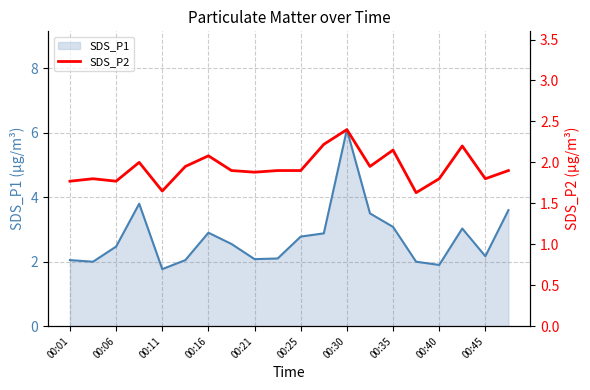

Is it true that SDS_P1 equals 1.5 at 00:35?

False